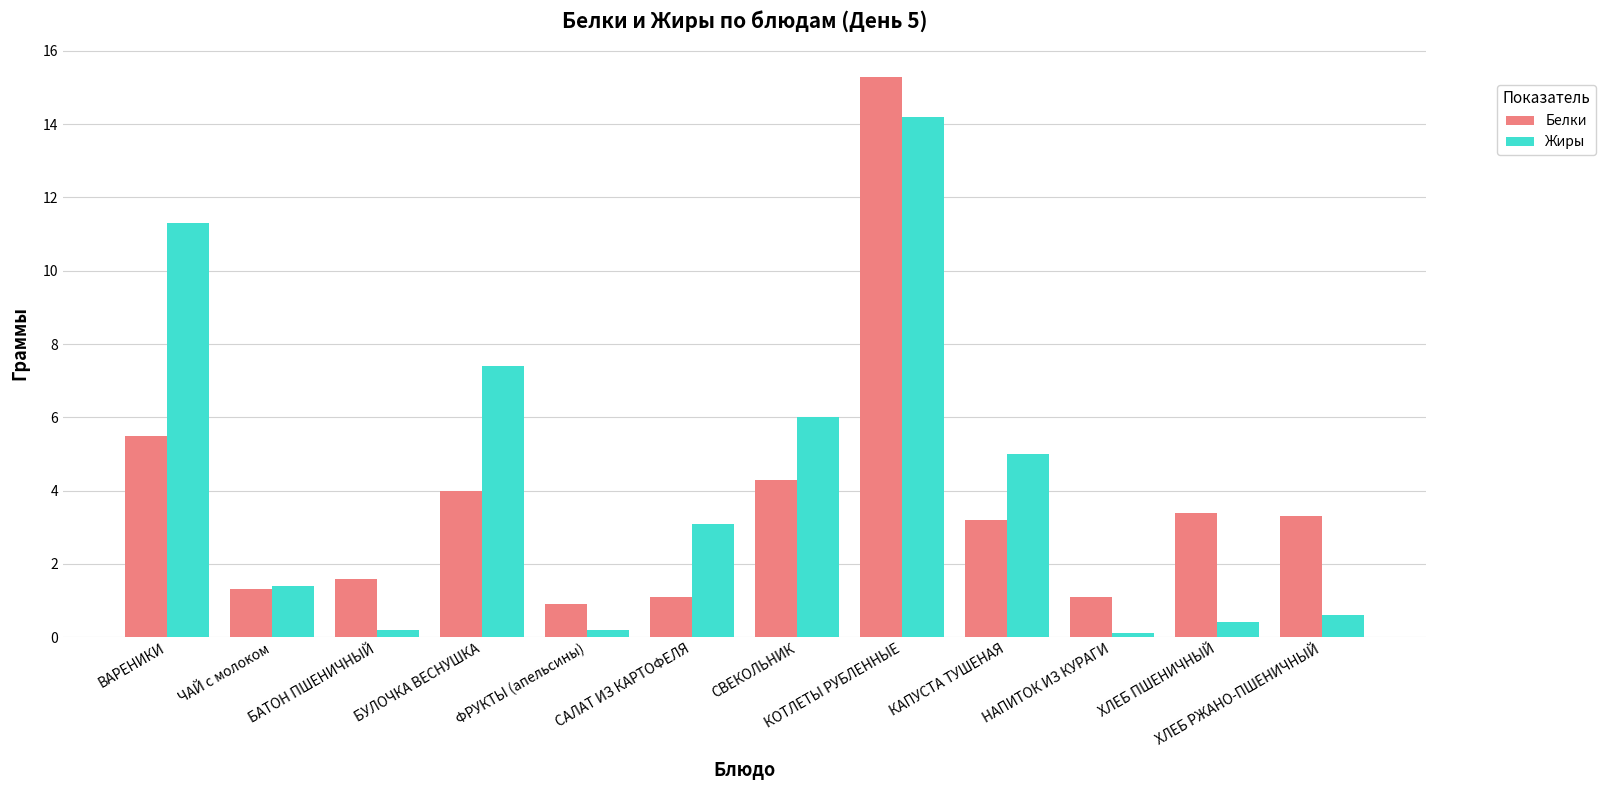

Reading left to right, extract all data points from this chart.

Белки: ВАРЕНИКИ=5.5	ЧАЙ с молоком=1.3	БАТОН ПШЕНИЧНЫЙ=1.6	БУЛОЧКА ВЕСНУШКА=4.0	ФРУКТЫ (апельсины)=0.9	САЛАТ ИЗ КАРТОФЕЛЯ=1.1	СВЕКОЛЬНИК=4.3	КОТЛЕТЫ РУБЛЕННЫЕ=15.3	КАПУСТА ТУШЕНАЯ=3.2	НАПИТОК ИЗ КУРАГИ=1.1	ХЛЕБ ПШЕНИЧНЫЙ=3.4	ХЛЕБ РЖАНО-ПШЕНИЧНЫЙ=3.3
Жиры: ВАРЕНИКИ=11.3	ЧАЙ с молоком=1.4	БАТОН ПШЕНИЧНЫЙ=0.2	БУЛОЧКА ВЕСНУШКА=7.4	ФРУКТЫ (апельсины)=0.2	САЛАТ ИЗ КАРТОФЕЛЯ=3.1	СВЕКОЛЬНИК=6.0	КОТЛЕТЫ РУБЛЕННЫЕ=14.2	КАПУСТА ТУШЕНАЯ=5.0	НАПИТОК ИЗ КУРАГИ=0.1	ХЛЕБ ПШЕНИЧНЫЙ=0.4	ХЛЕБ РЖАНО-ПШЕНИЧНЫЙ=0.6